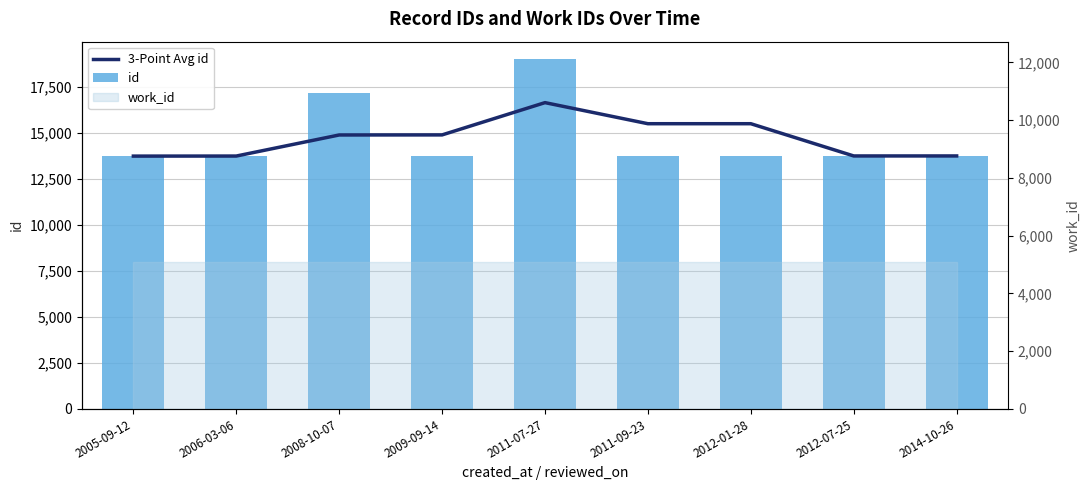

Which series has the largest total across all categories?

id